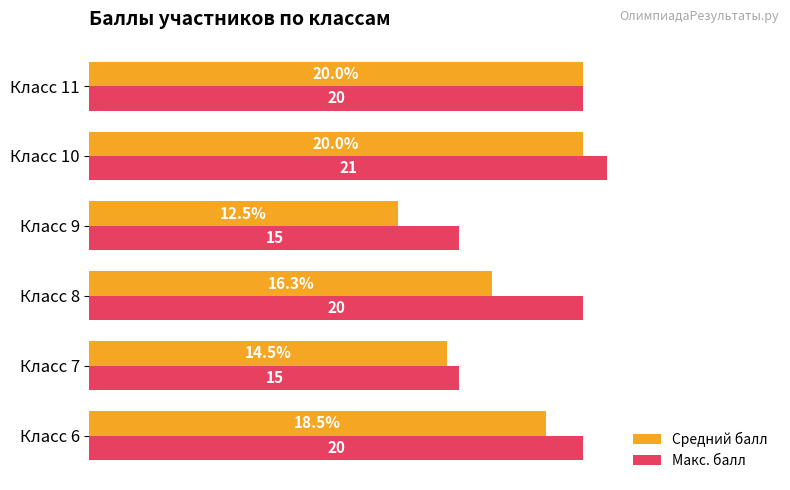

Which series changed the most between Класс 8 and Класс 10?

Средний балл